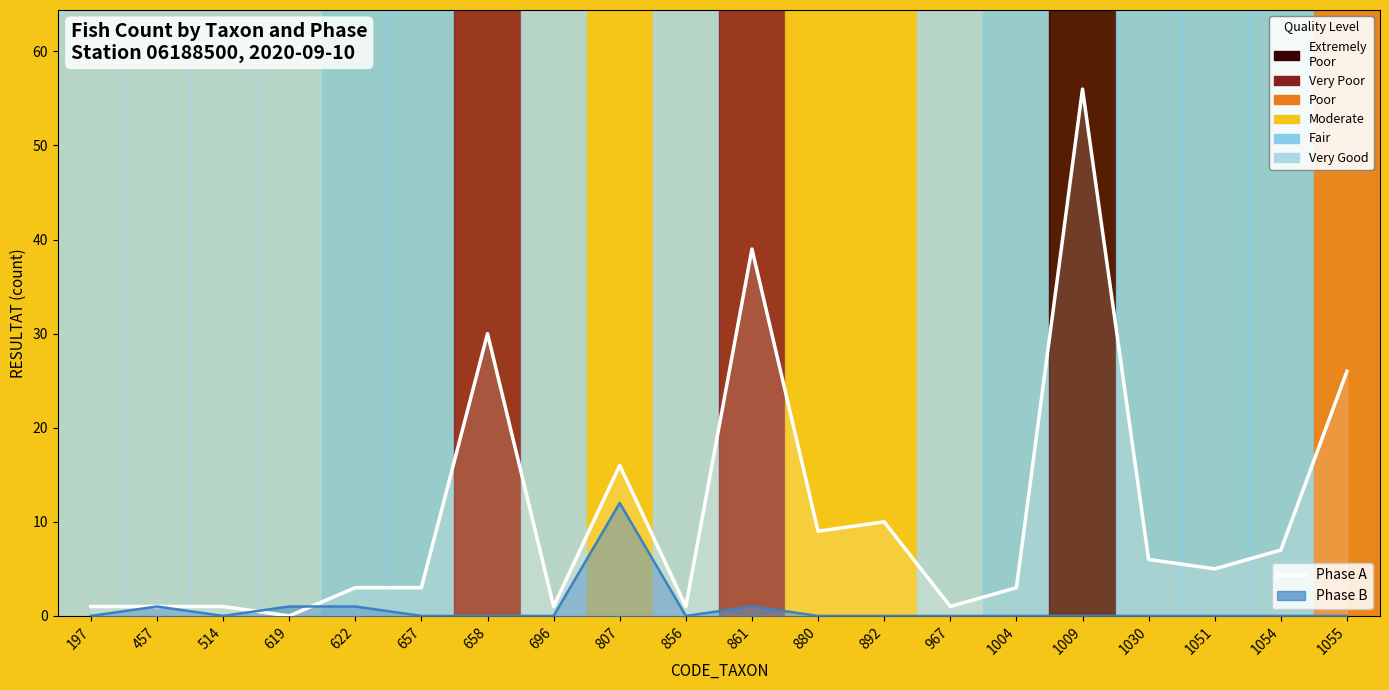

Which has a higher value, 1004 or 658?

658